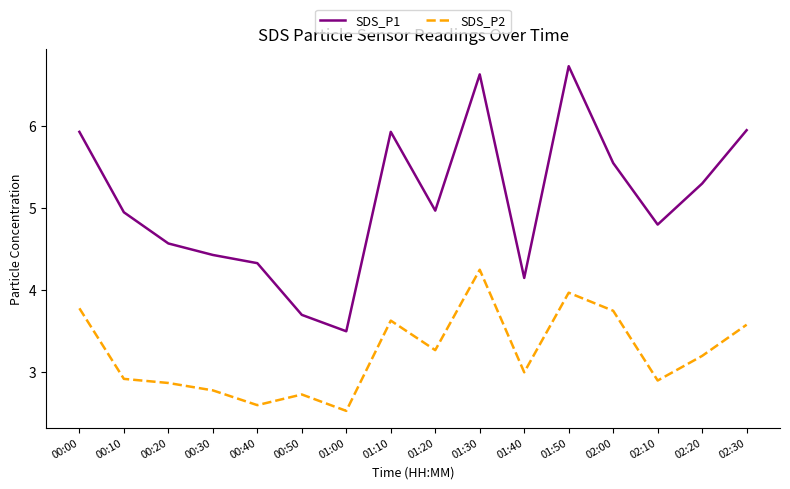

What position from the left is 00:20?

3